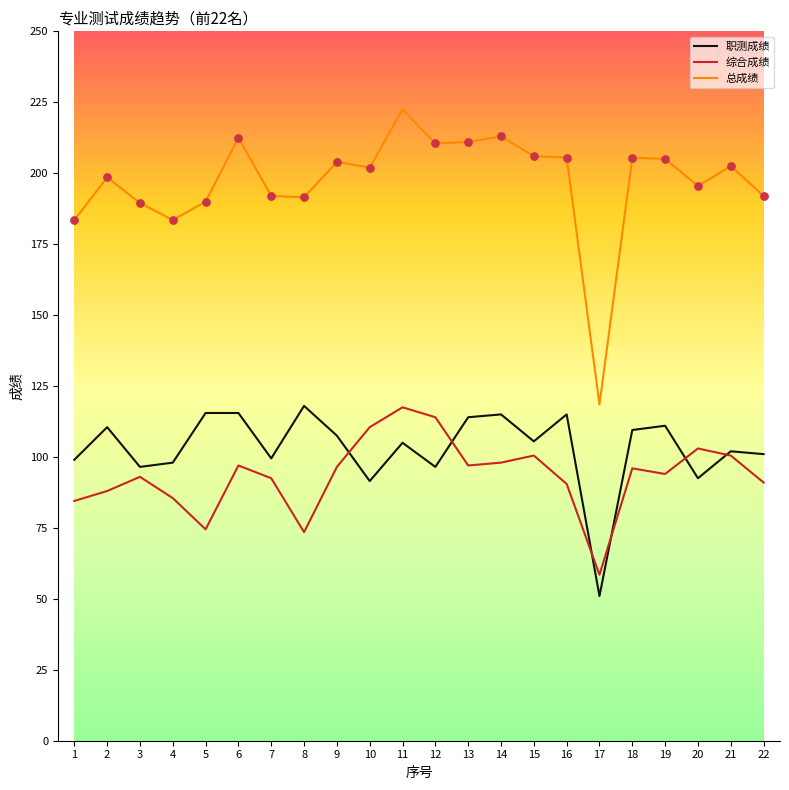

Which series has the largest total across all categories?

总成绩